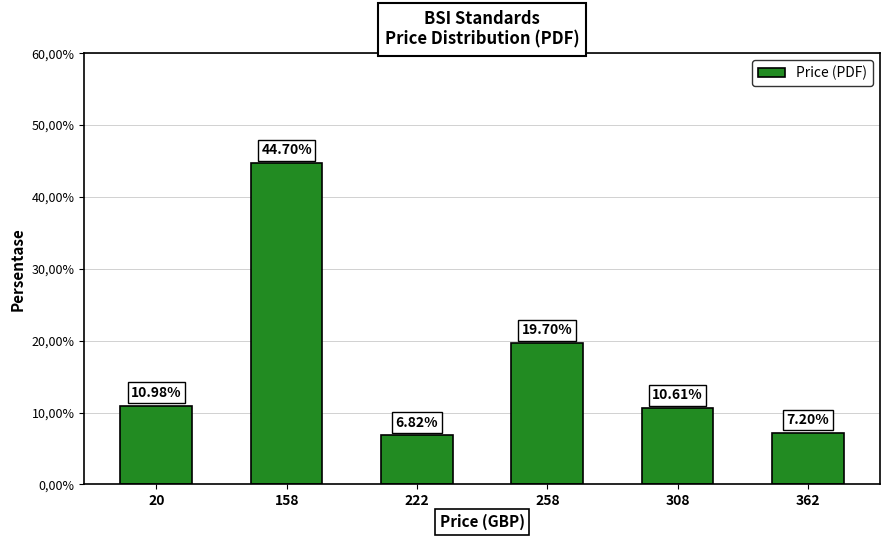

Which has a higher value, 20 or 362?

20